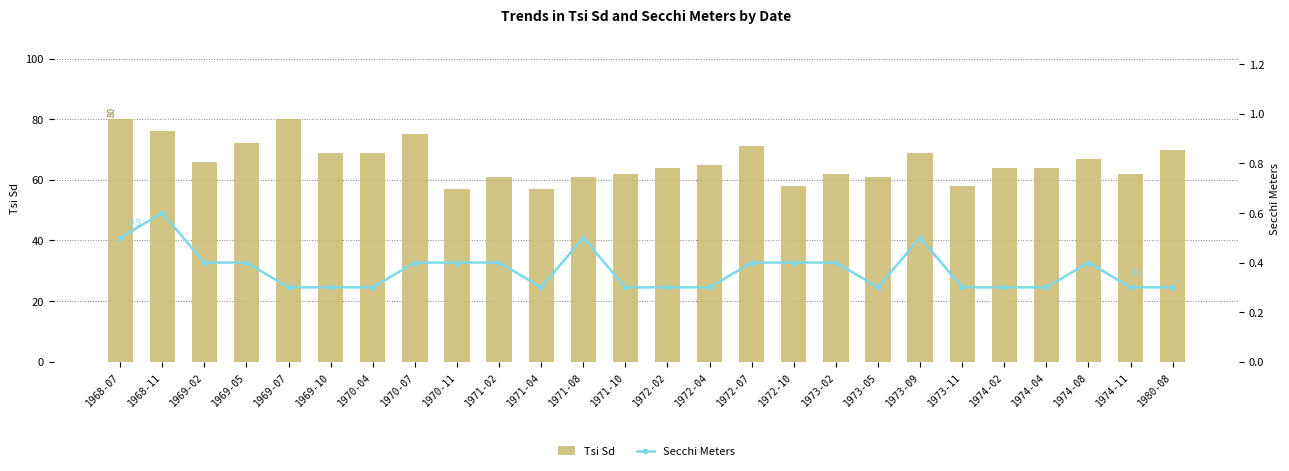

What is the label of the 14th bar from the left?

1972-02